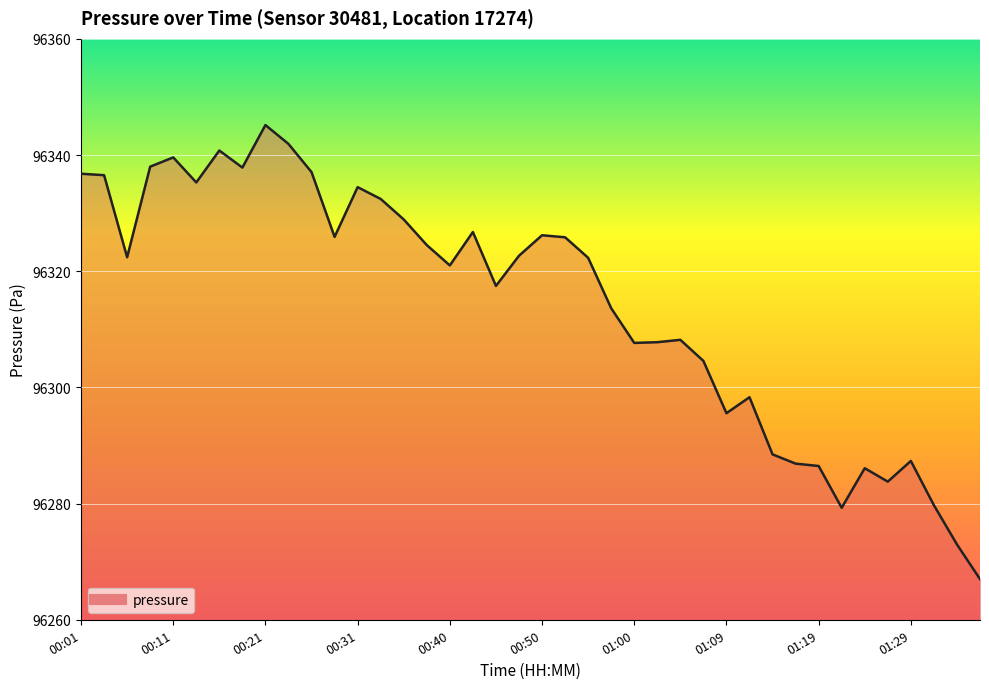

What is the difference between the maximum and minimum values?

78.2